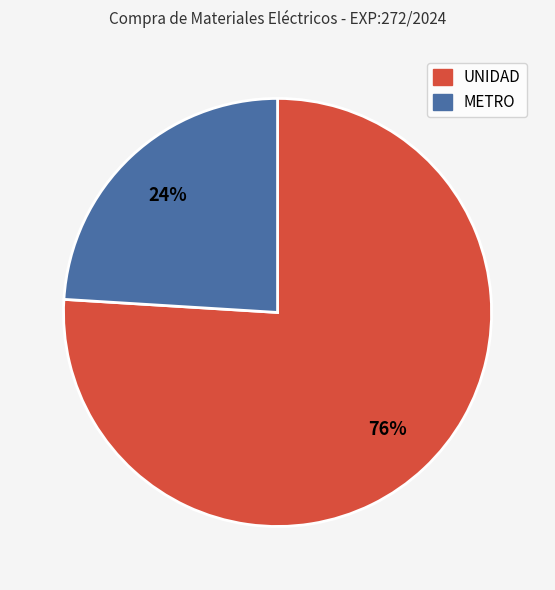

To the nearest percent, what is the difference between the largest and smallest slice percentages?

52%